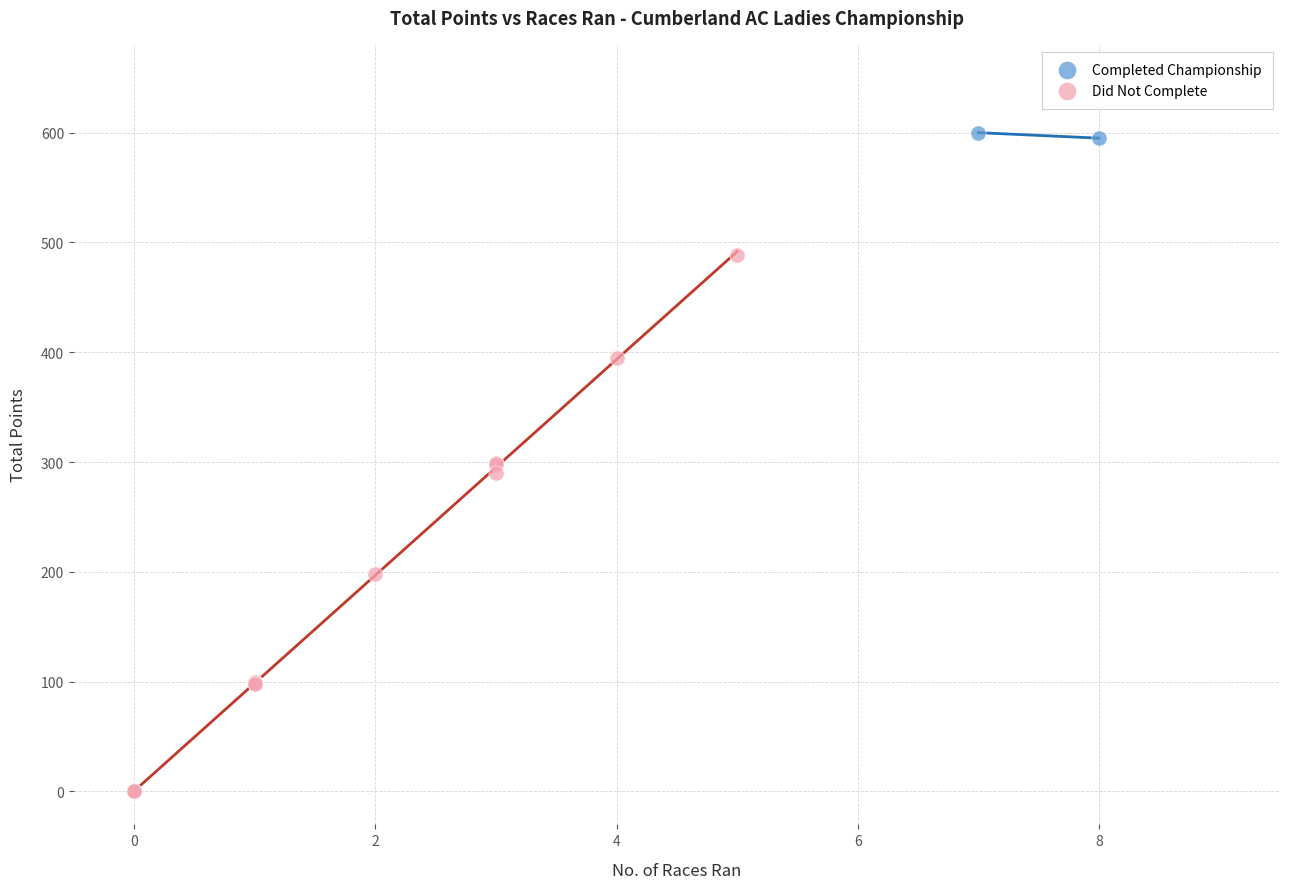

Which series contains the lowest Y value?

Did Not Complete